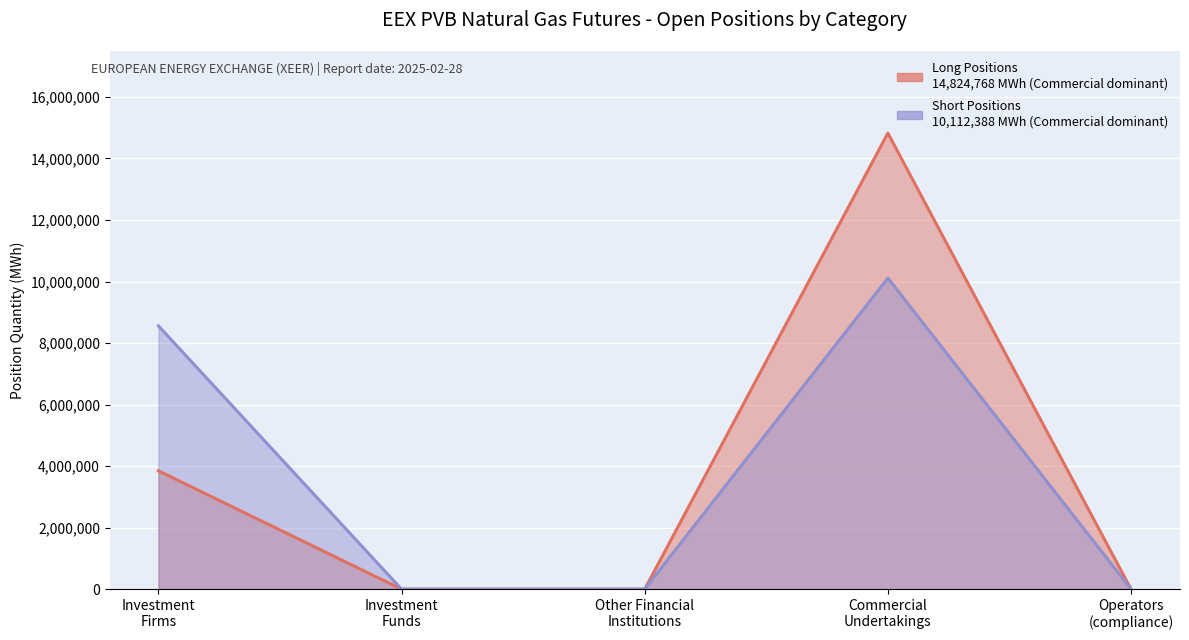

How many intersections are there between Long Positions and Short Positions?

3